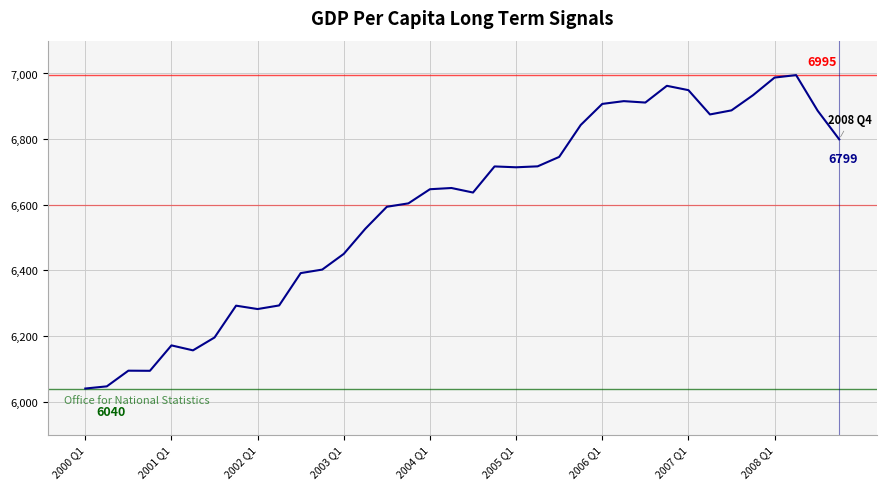

What is the smallest value displayed?

6040.2